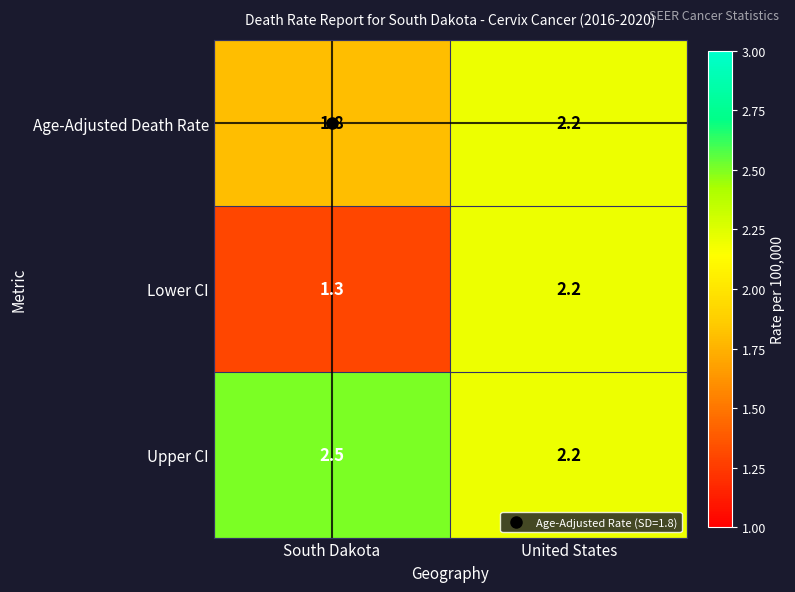

The Lower CI series shows 2.2 at United States. True or false?

True